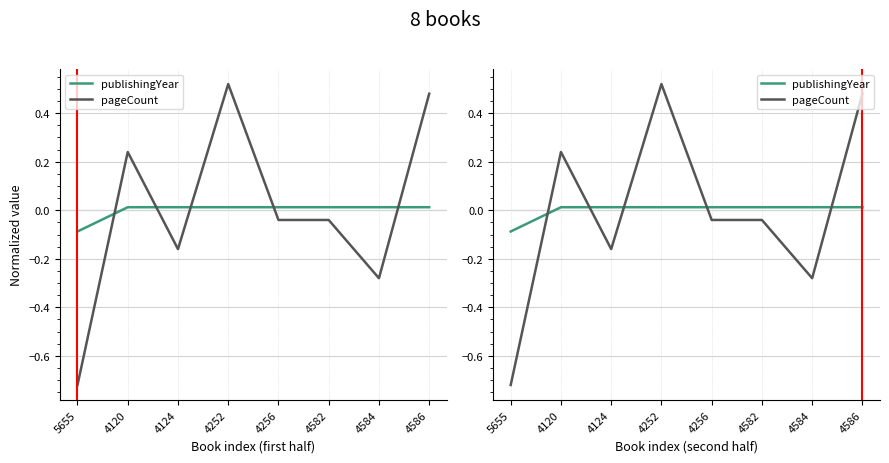

After their last crossing, which series has the higher values: pageCount or publishingYear?

pageCount